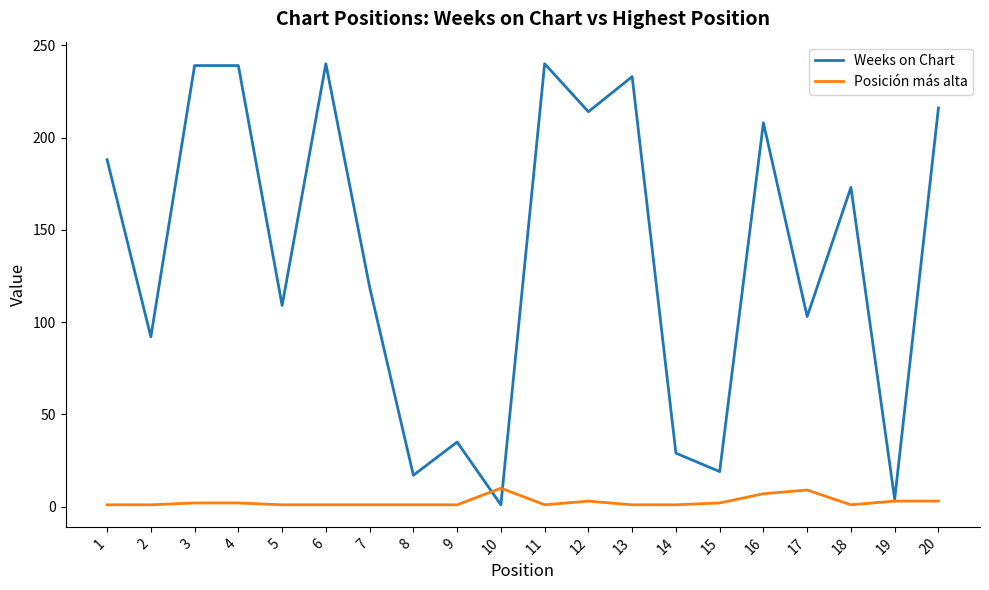

Rank the series at 13 from lowest to highest value.

Posición más alta, Weeks on Chart